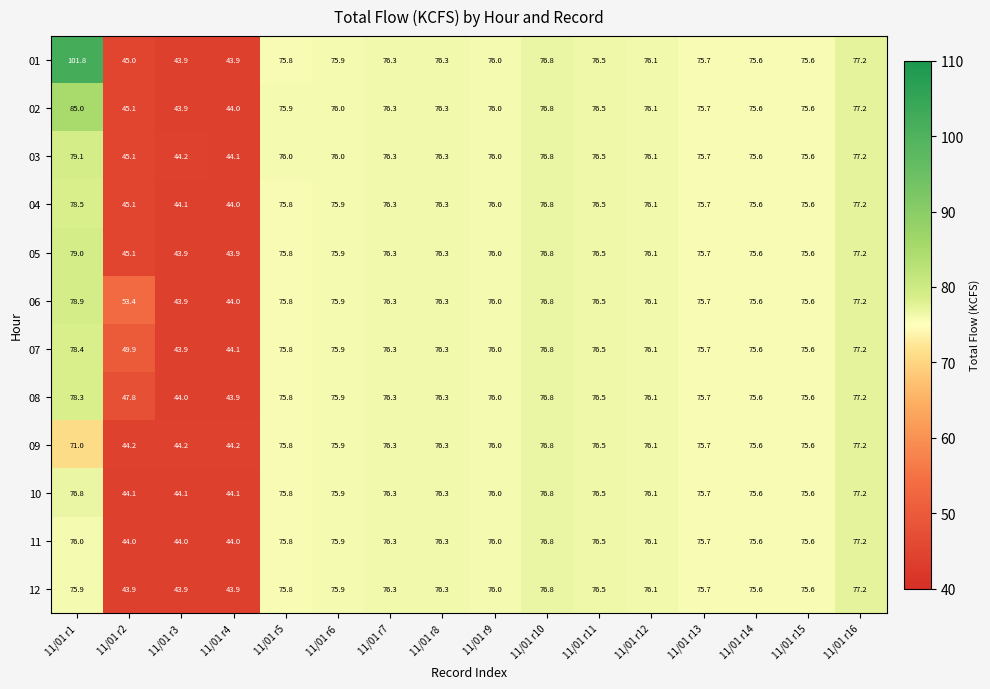

At which category does the chart reach its peak across all series?

11/01 r1